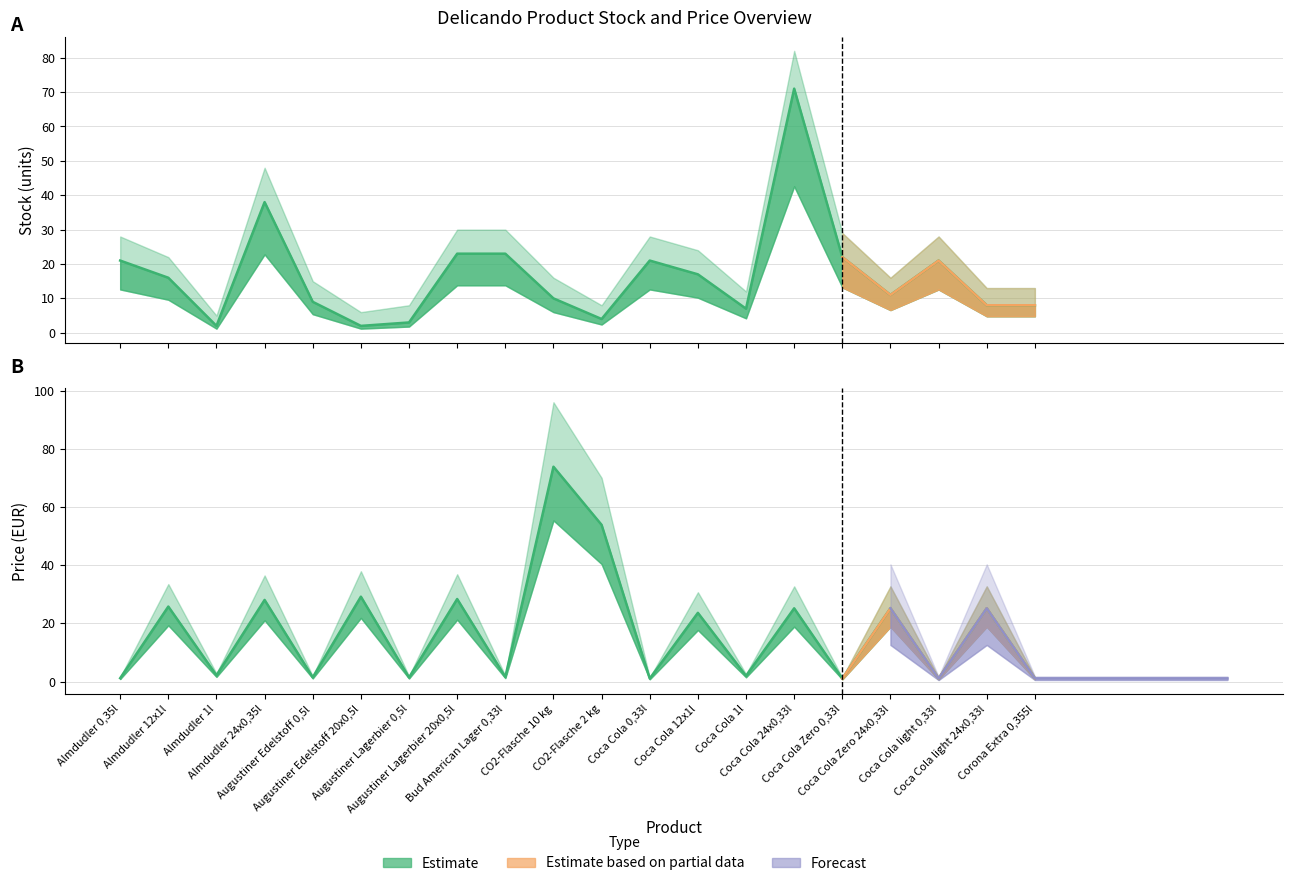

True or false: Price EUR has more than 2 points higher than both neighbors.

True